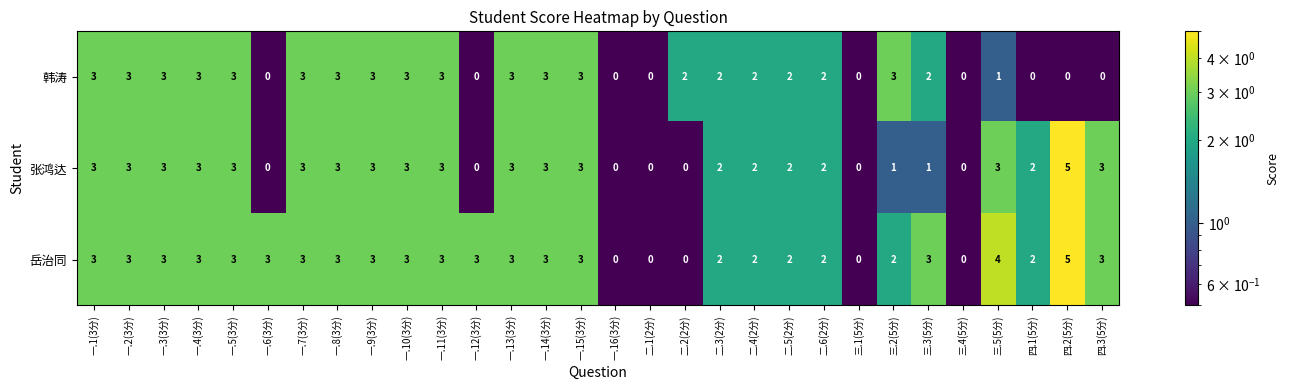

How many distinct data groups are displayed?

3